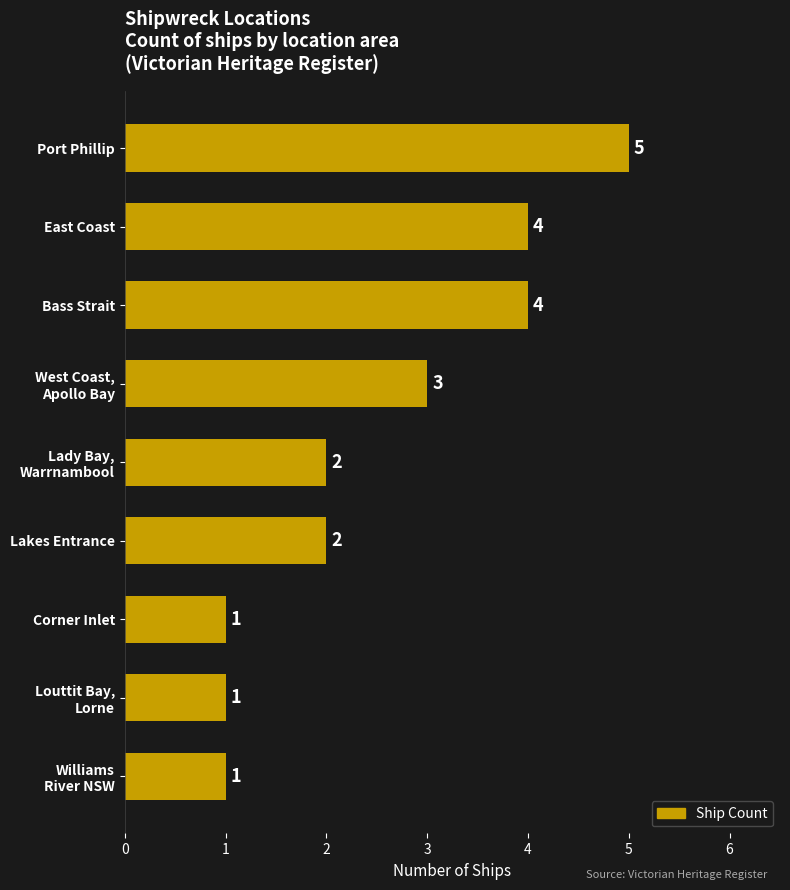

What is the greatest value displayed?

5